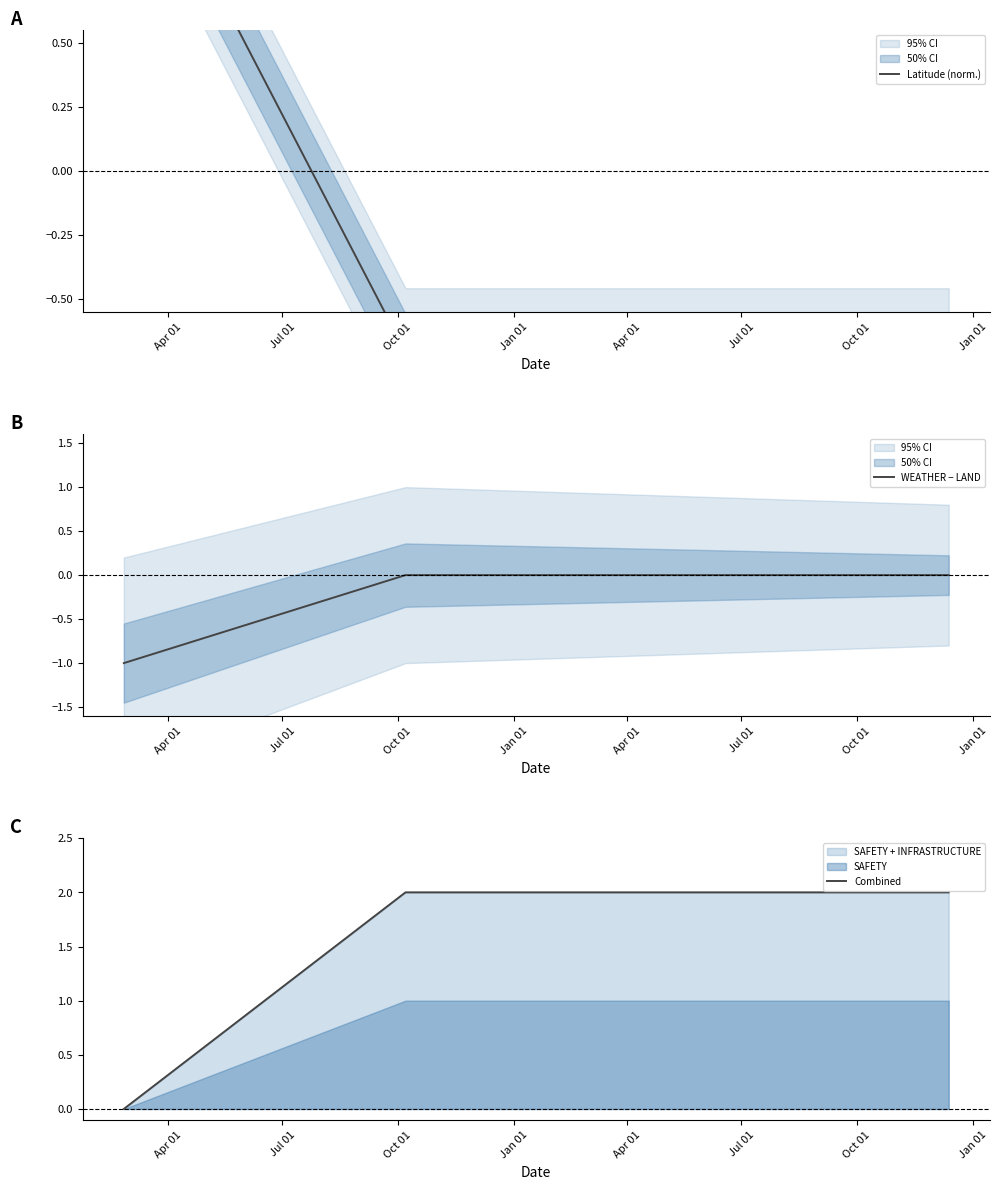

What is the lowest value of the WEATHER − LAND series?

-1